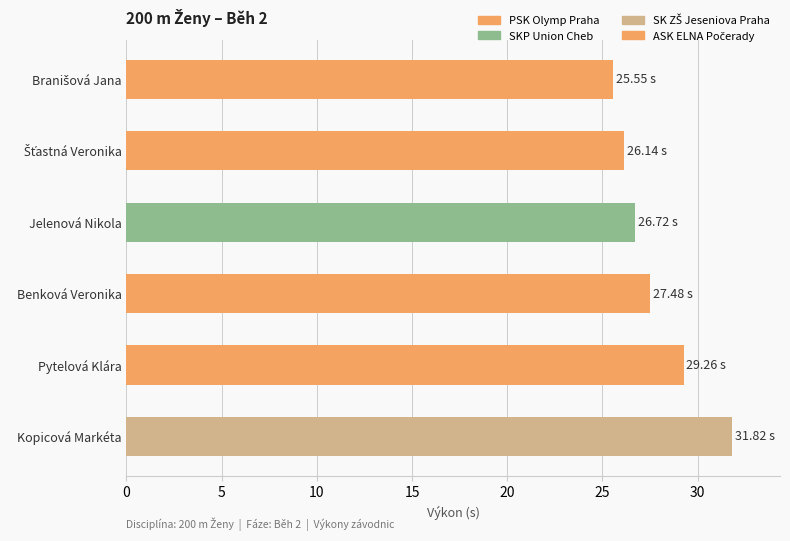

What is the change in value from Pytelová Klára to Jelenová Nikola?

-2.5